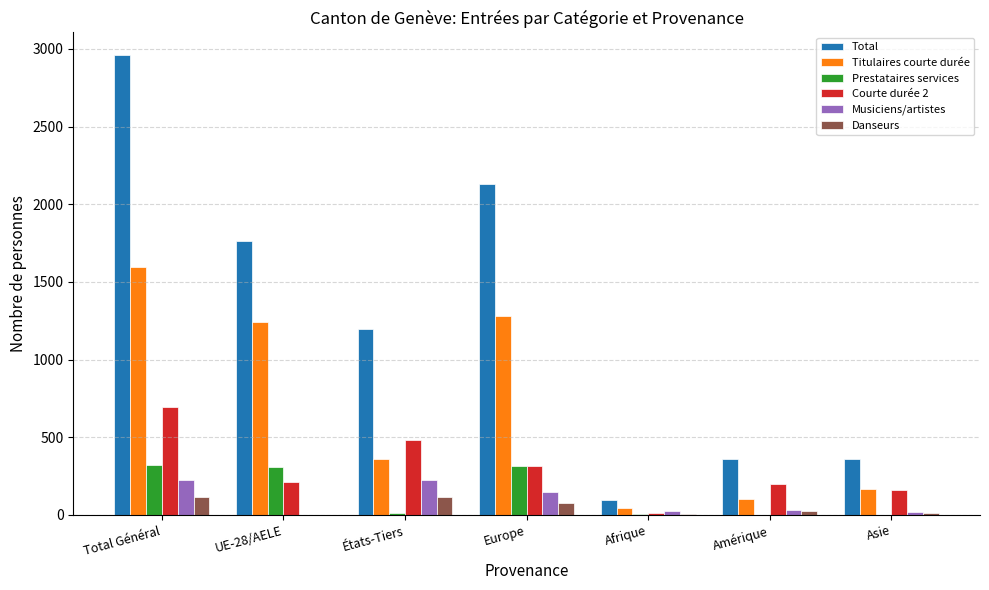

What is the sum of all Danseurs values?

354